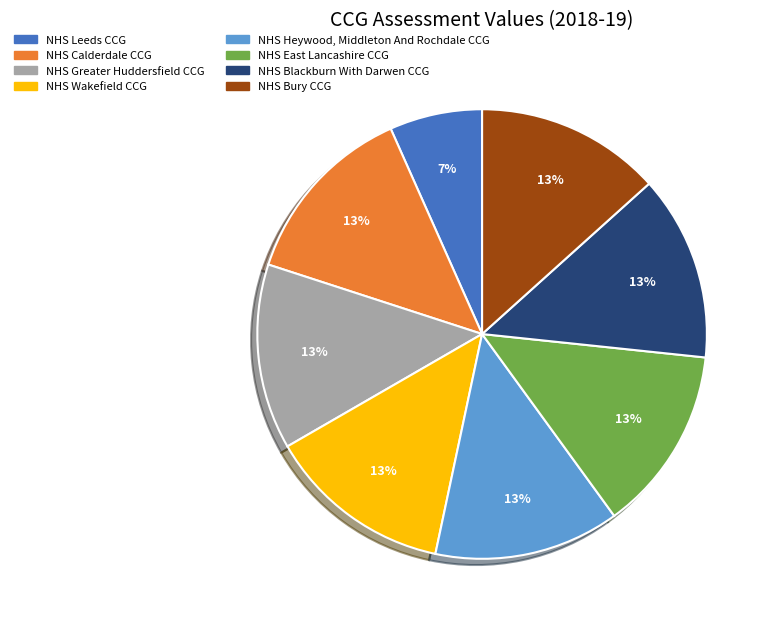

To the nearest percent, what is the combined percentage of NHS Wakefield CCG and NHS Greater Huddersfield CCG?

27%